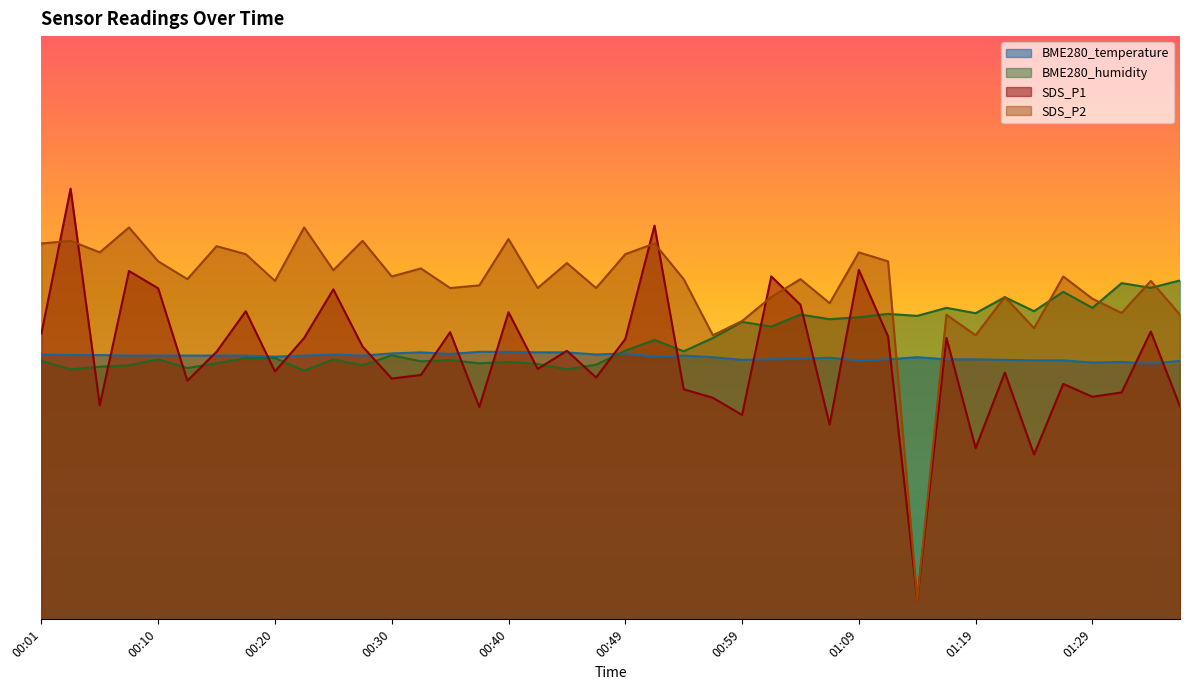

What is the difference between the maximum and minimum values in the BME280_humidity series?

9.3